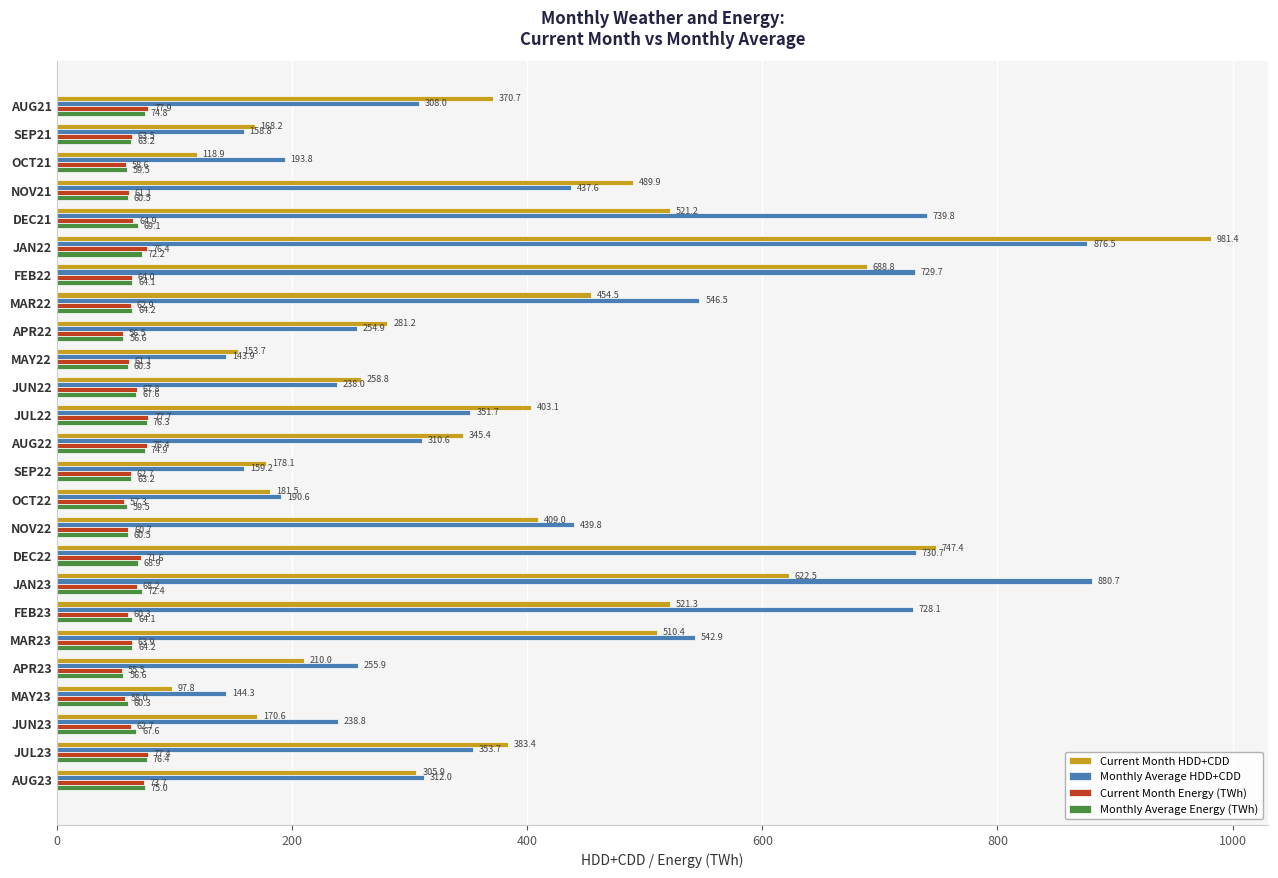

How many data points in Monthly Average HDD+CDD are less than 312?

12